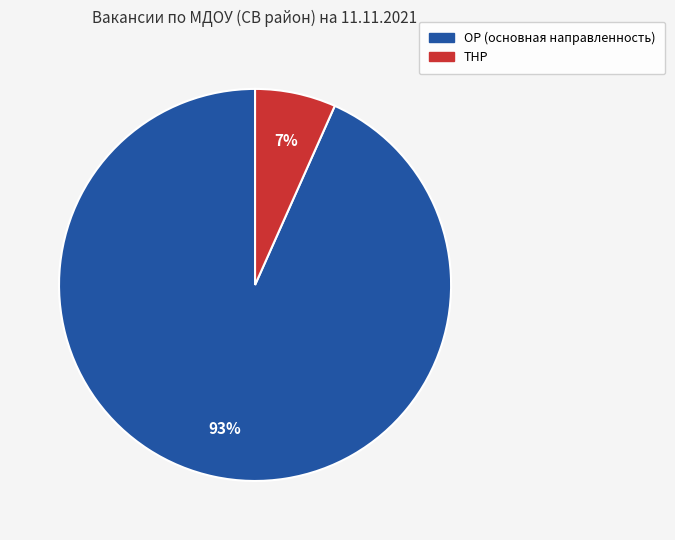

Does any single category account for the majority?

Yes